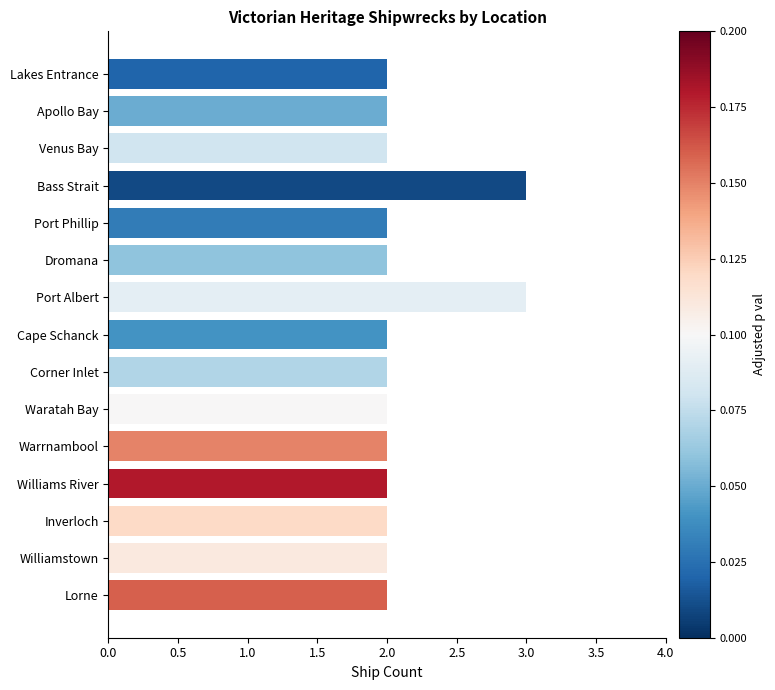

What is the ratio of the value at Waratah Bay to the value at Corner Inlet?

1.0